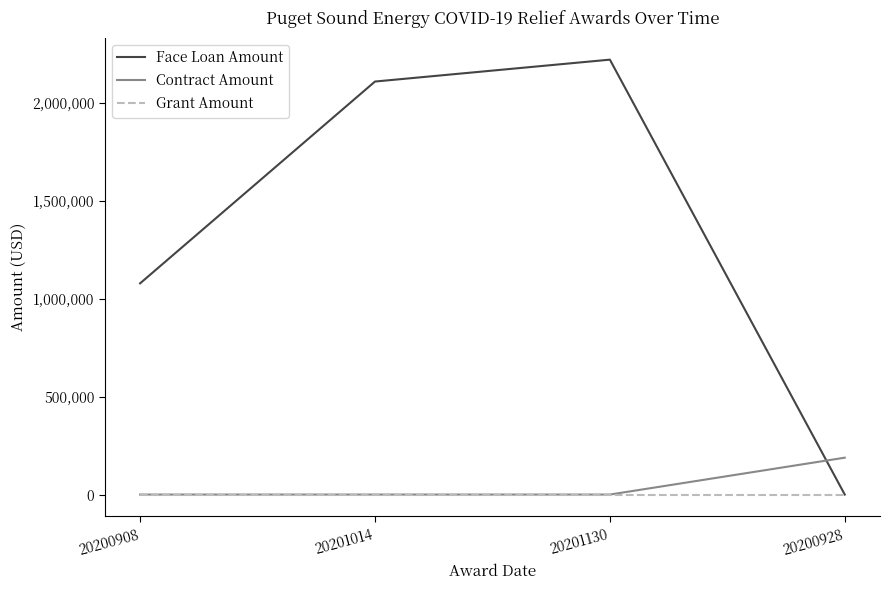

Which category has the highest value across all series?

20201130